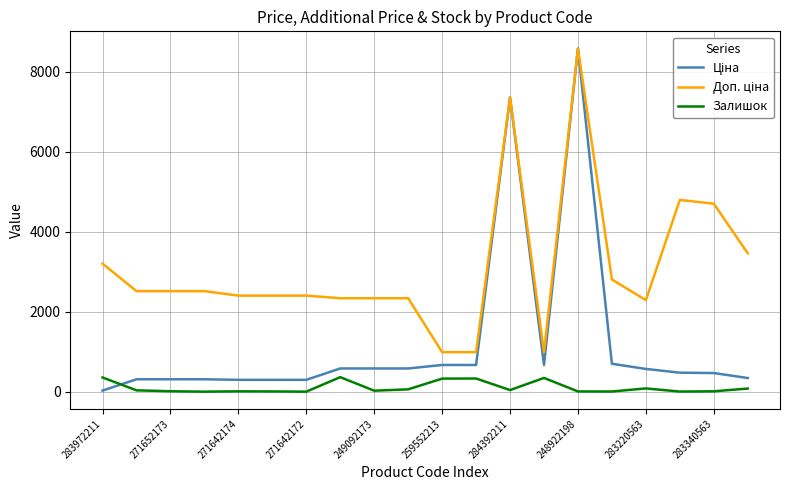

Does the chart have visible grid lines?

Yes